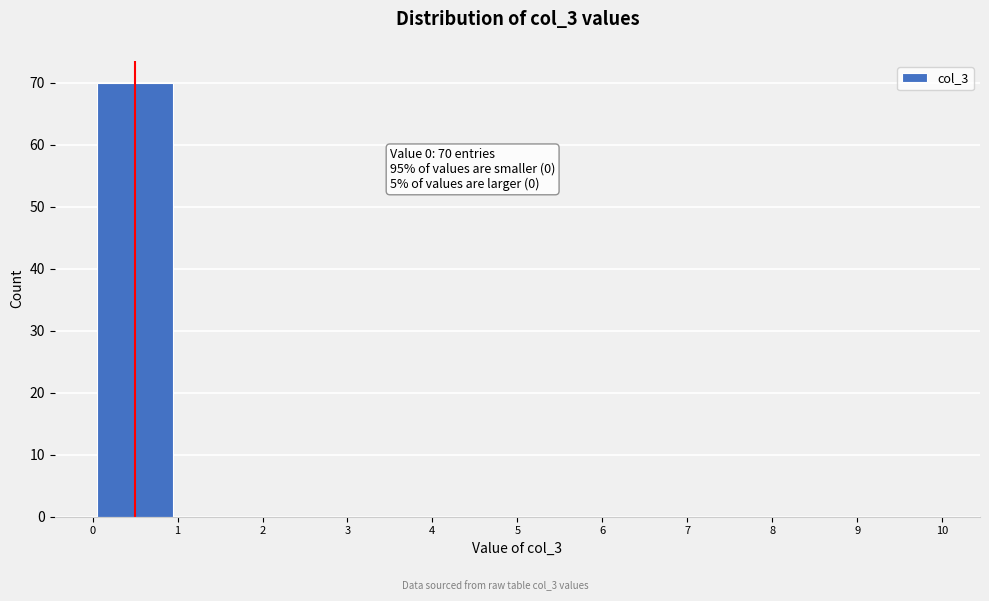

Which range on the x-axis has the tallest bar?

0 to 1